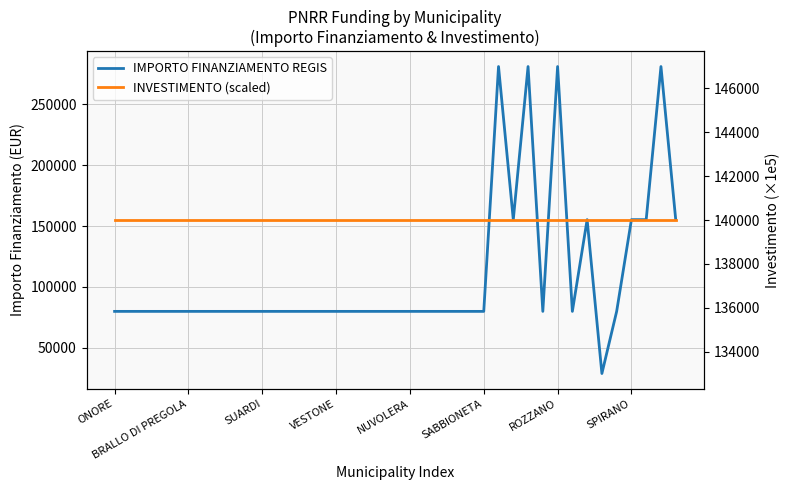

What is the approximate value of INVESTIMENTO (scaled) at 26?

140000